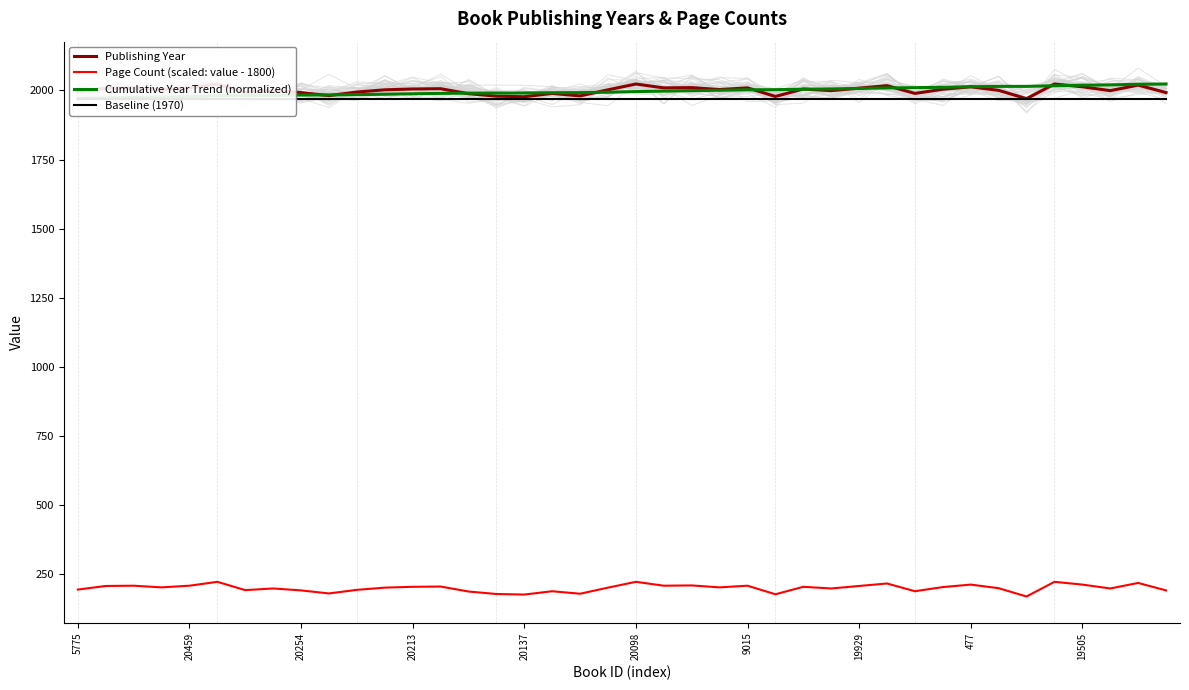

What is the minimum value for Baseline (1970)?

1970.0